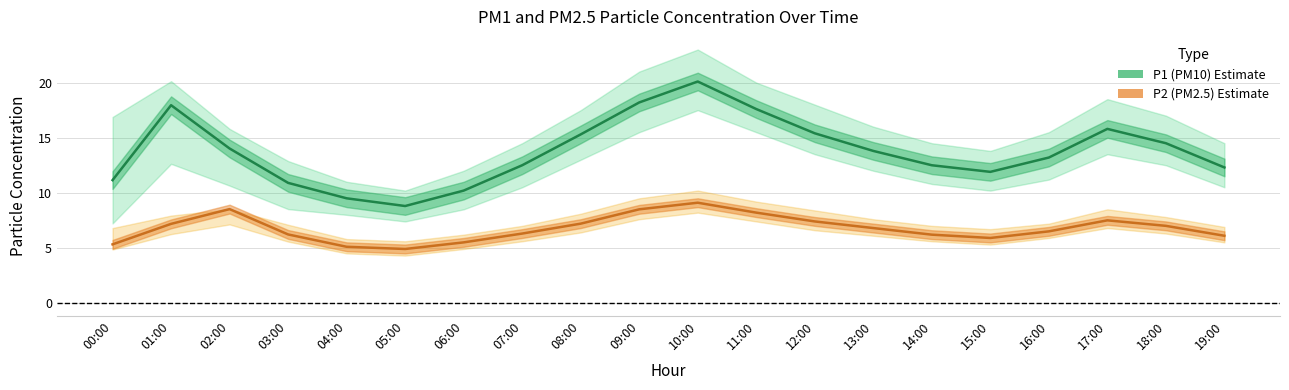

The value of P2 (PM2.5) at 03:00 is 6.2. True or false?

True